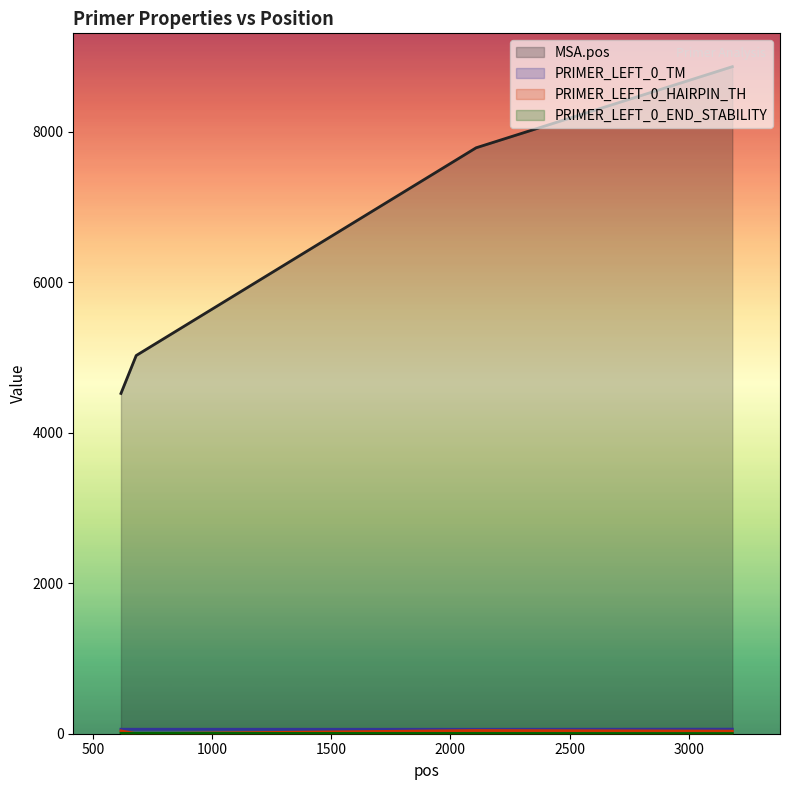

How many values in the PRIMER_LEFT_0_HAIRPIN_TH series are below 37?

2